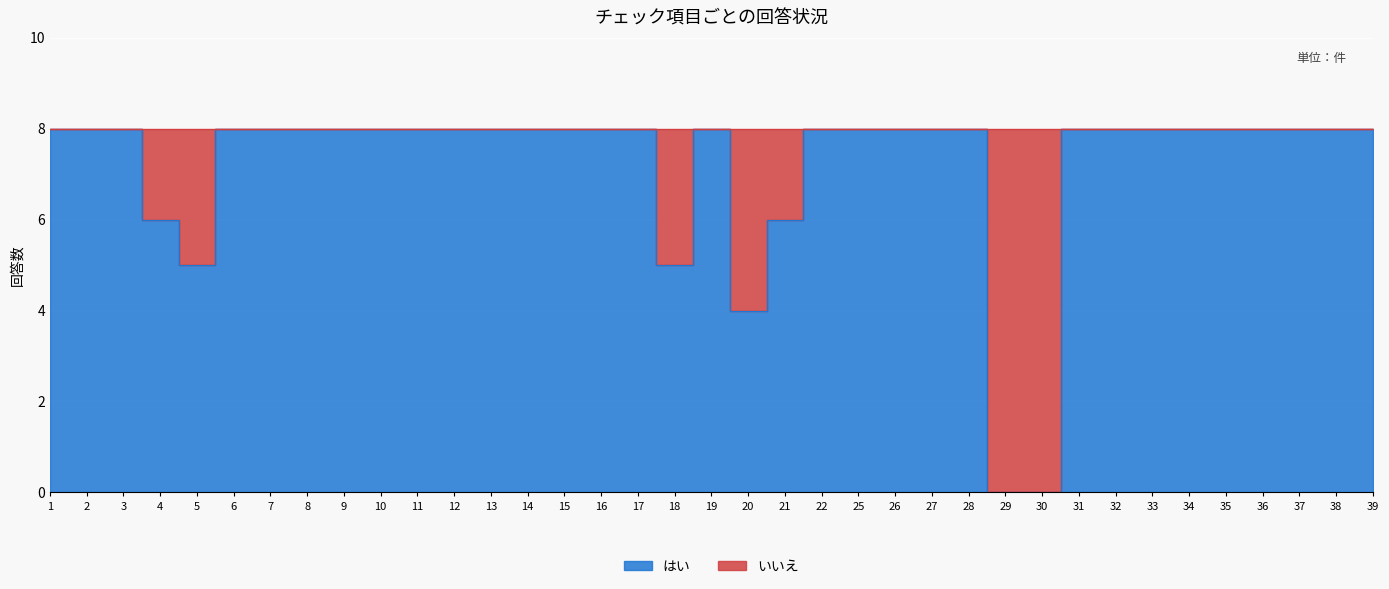

Which has a higher value, 34 or 19?

34